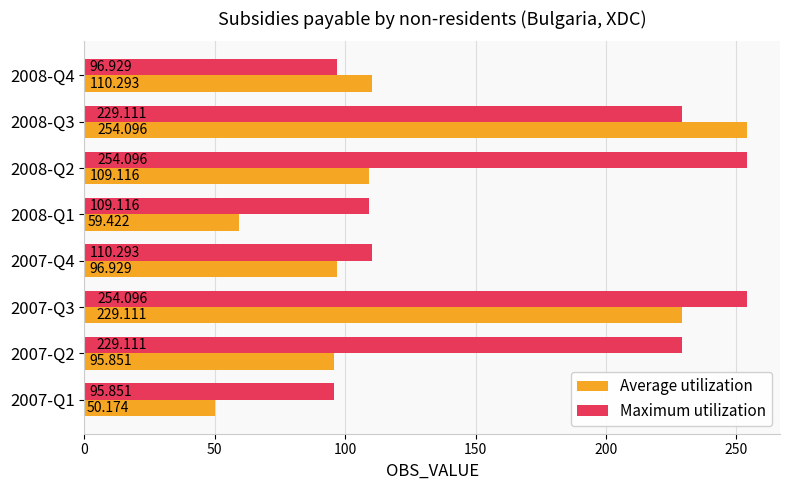

Count the number of categories in the chart.

8